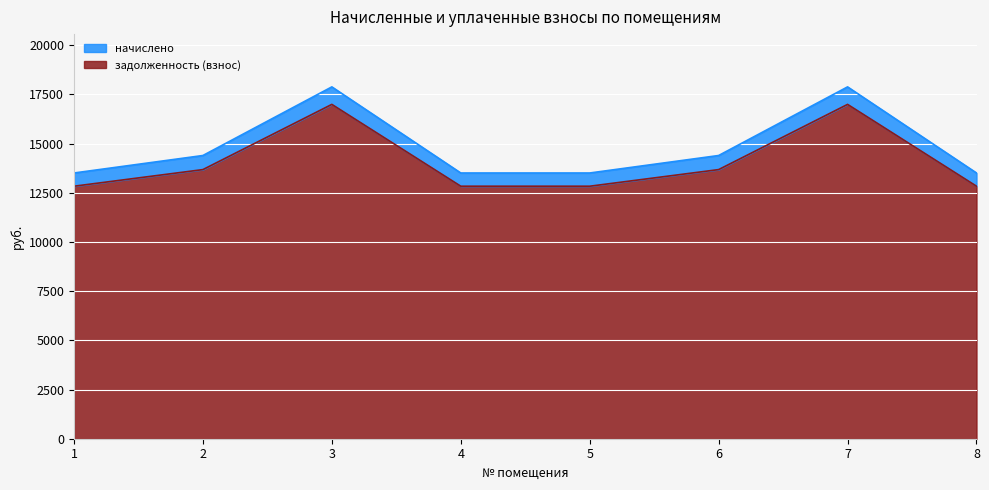

At which category is the sum across all series the highest?

3